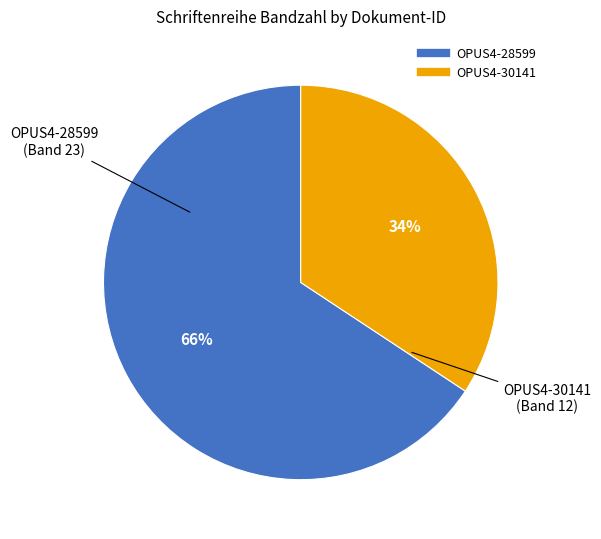

Which slice is the largest?

OPUS4-28599